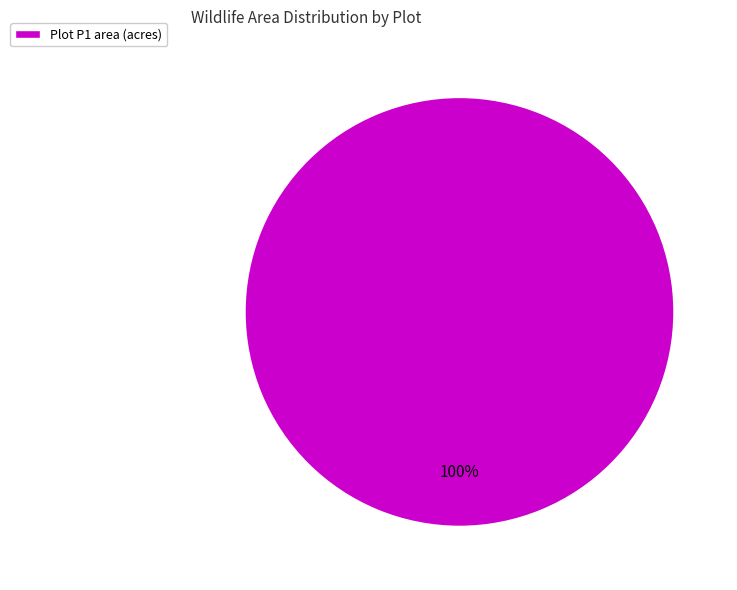

Count the number of slices in the pie.

1